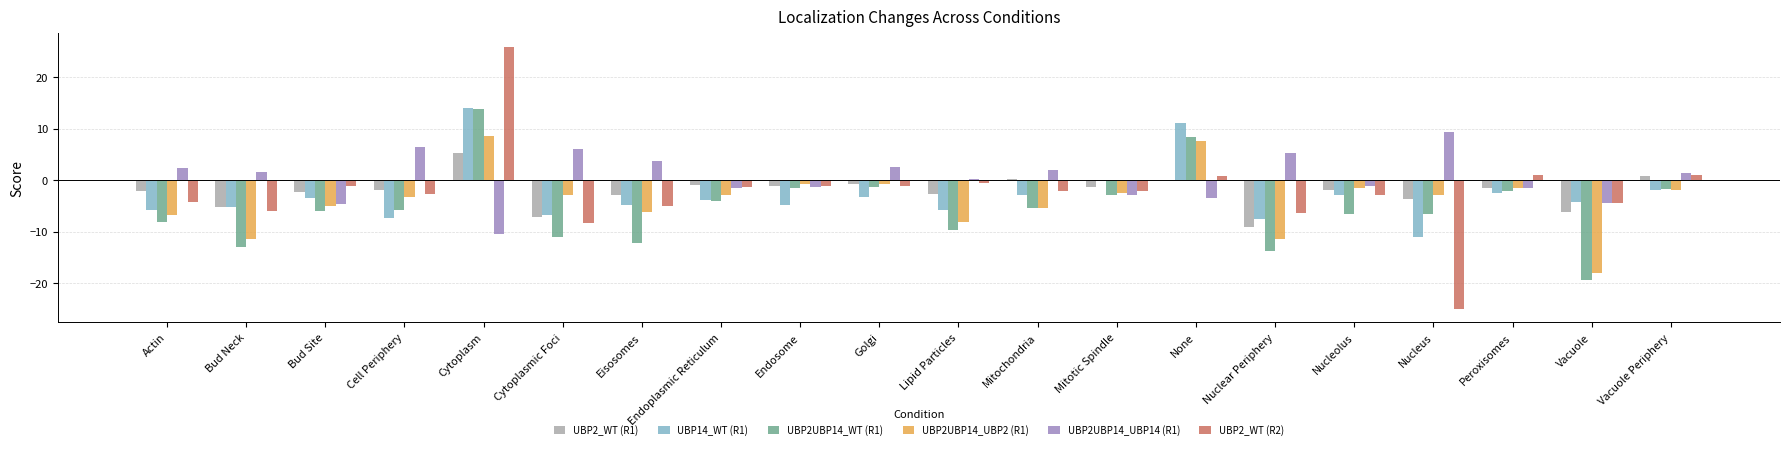

What is the sum of all UBP2UBP14_WT (R1) values?

-109.2